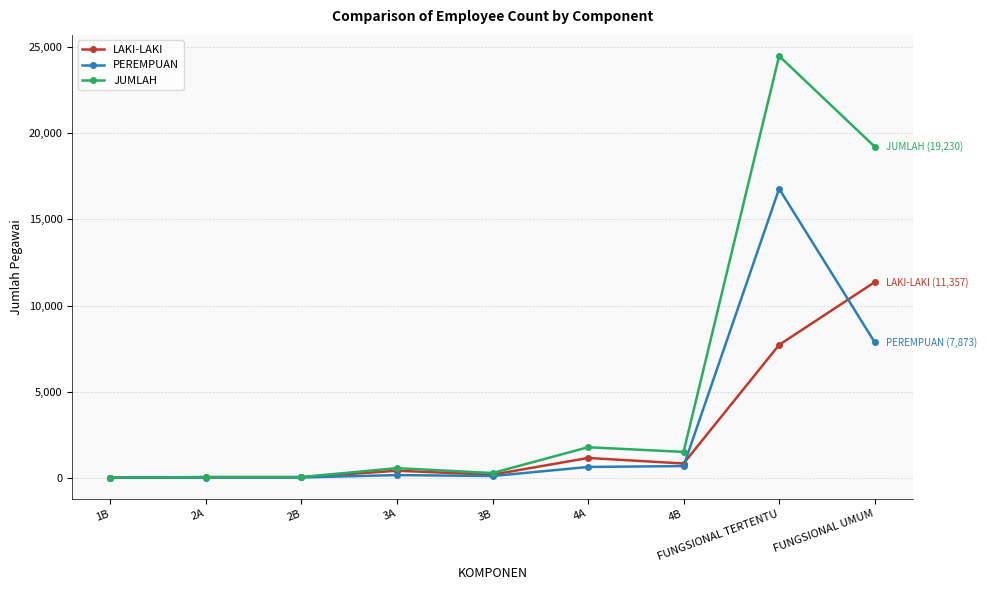

What is the label of the 4th point from the right?

4A